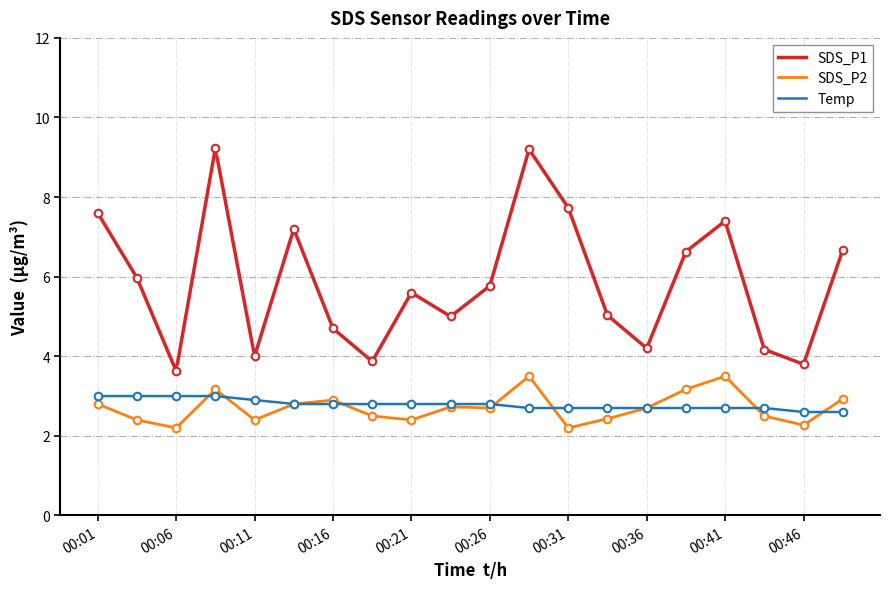

Is the value of SDS_P2 at 00:16 greater than the value of Temp at 00:21?

Yes